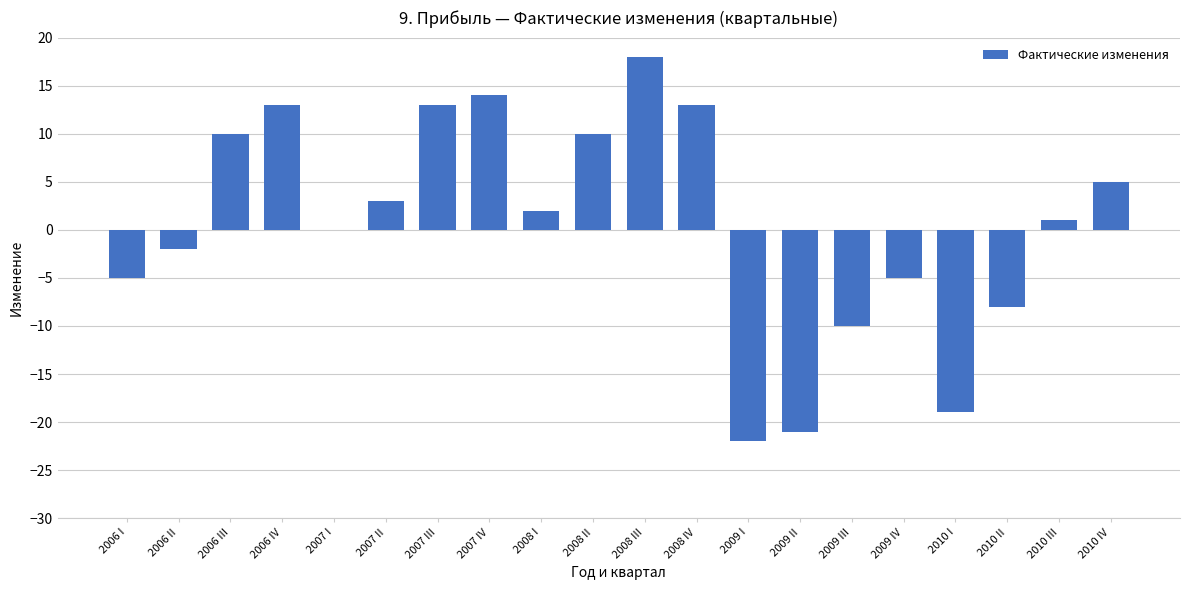

Reading left to right, extract all data points from this chart.

-5	-2	10	13	0	3	13	14	2	10	18	13	-22	-21	-10	-5	-19	-8	1	5